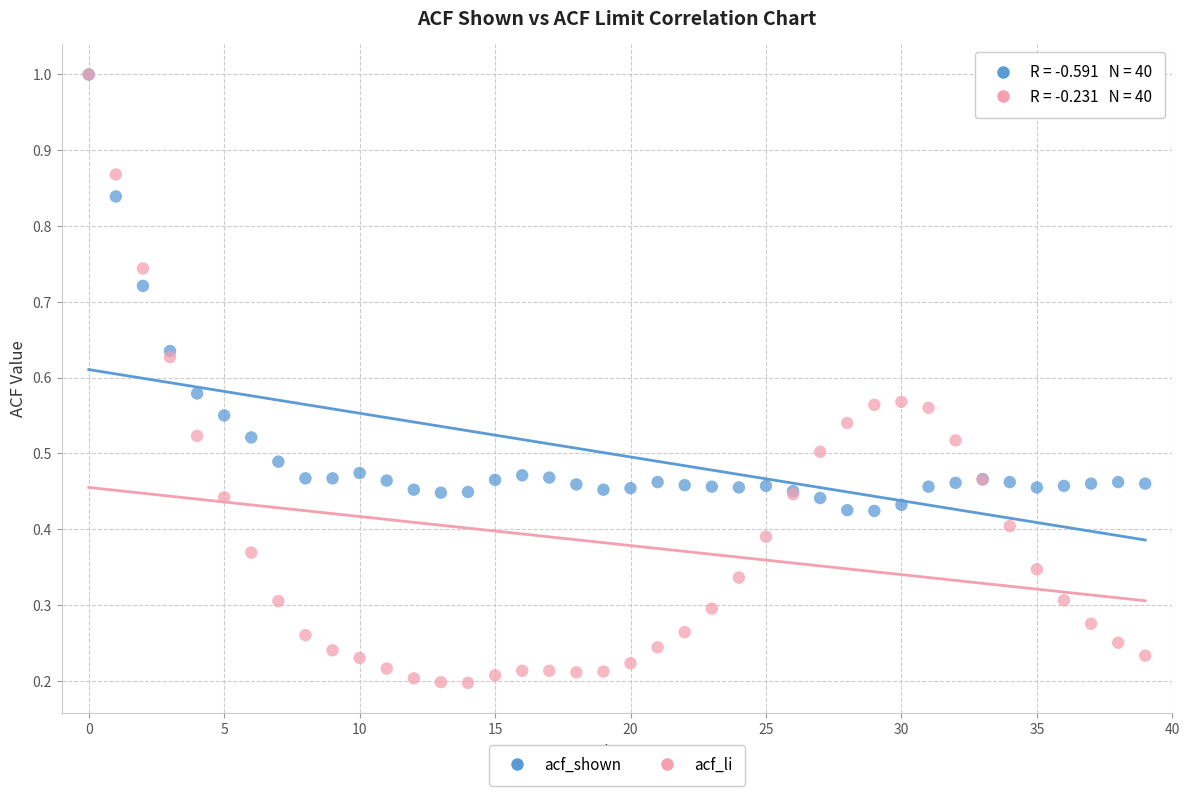

Which series has the widest spread of Y values?

acf_li